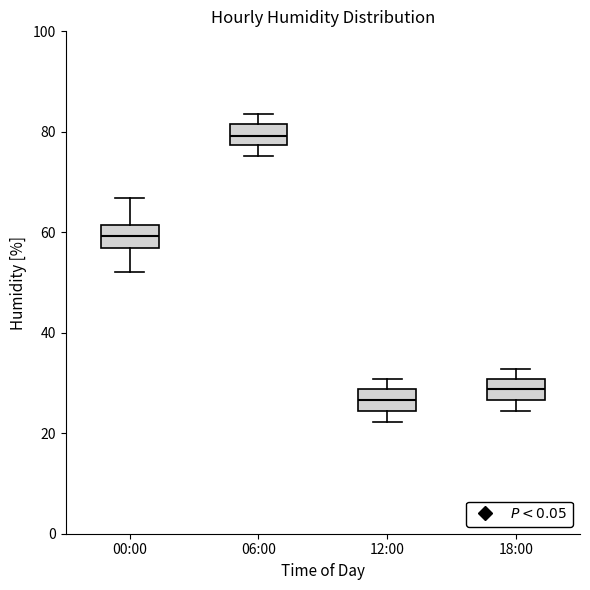

Where does the median line of the box for 06:00 sit on the y-axis? The values are not printed on the chart, so give them approximately, as read against the axis.

80